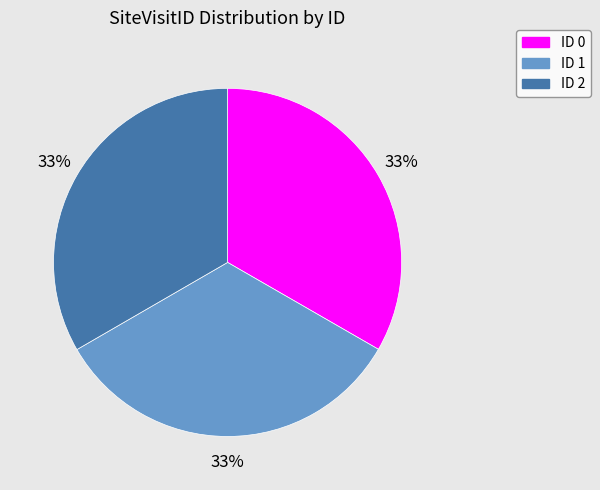

Do ID 0 and ID 1 together represent more than half of the pie?

Yes